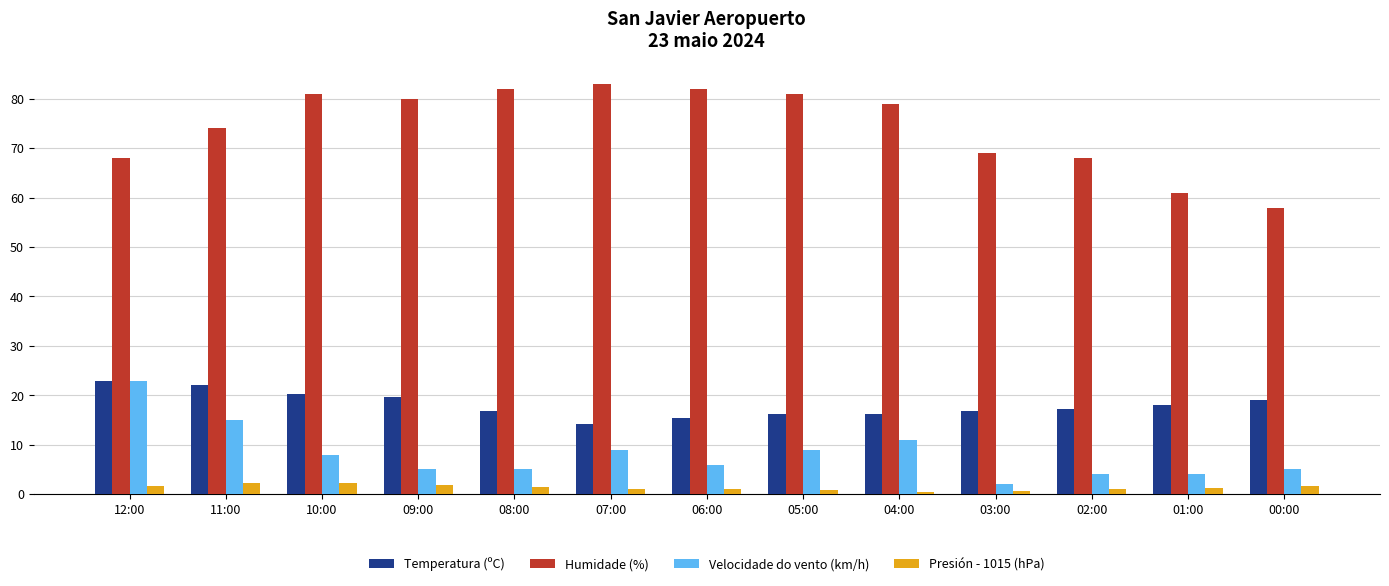

What is the average value of the Humidade (%) series?

74.3